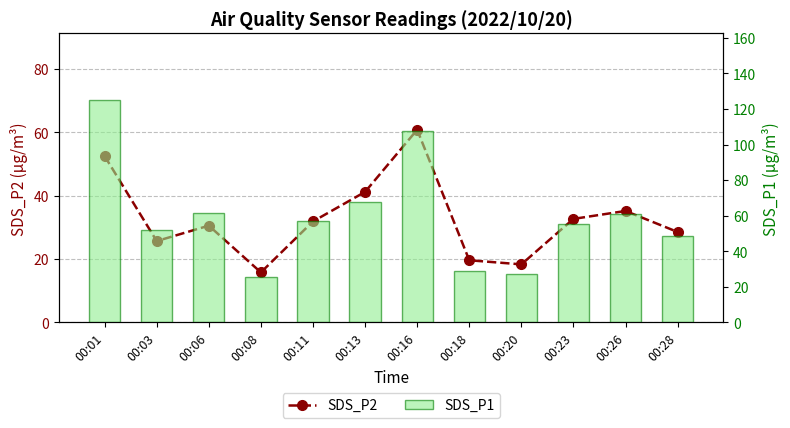

Between 00:20 and 00:26, which is larger?

00:26